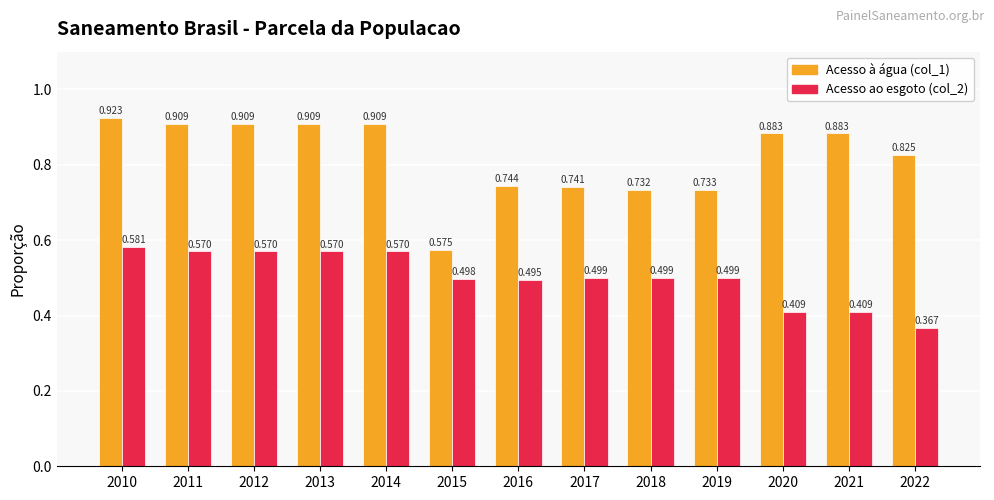

What is the greatest value displayed?

0.9